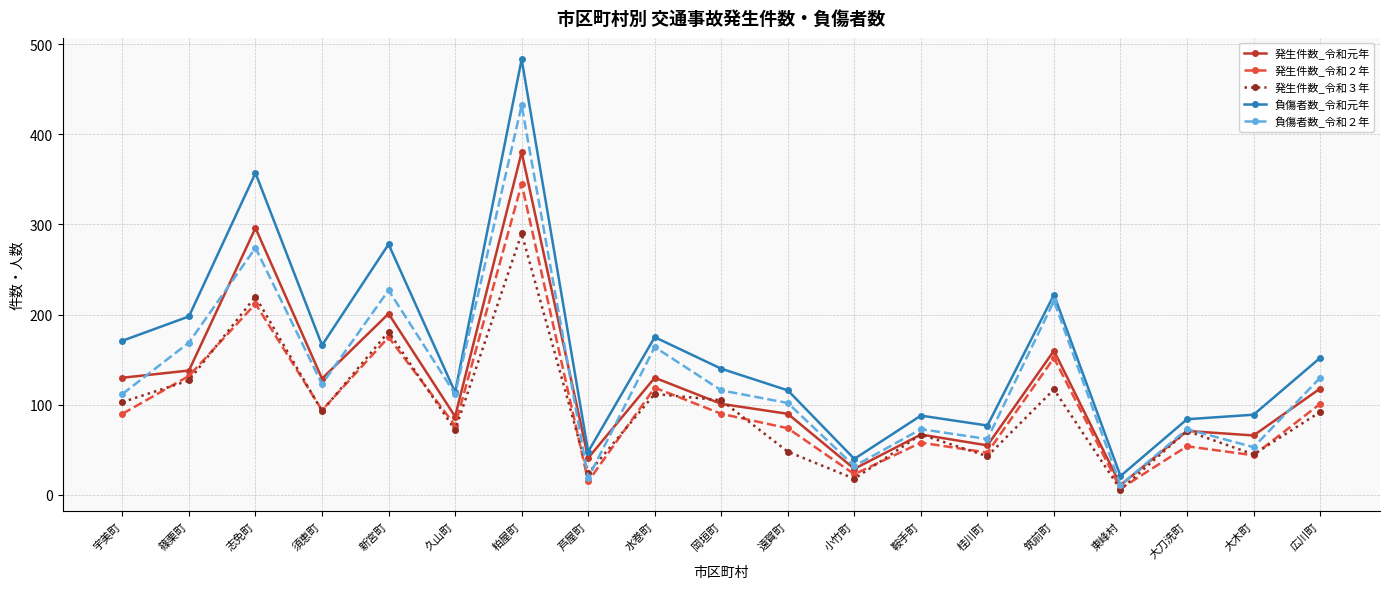

Which label corresponds to the largest value in the chart?

粕屋町